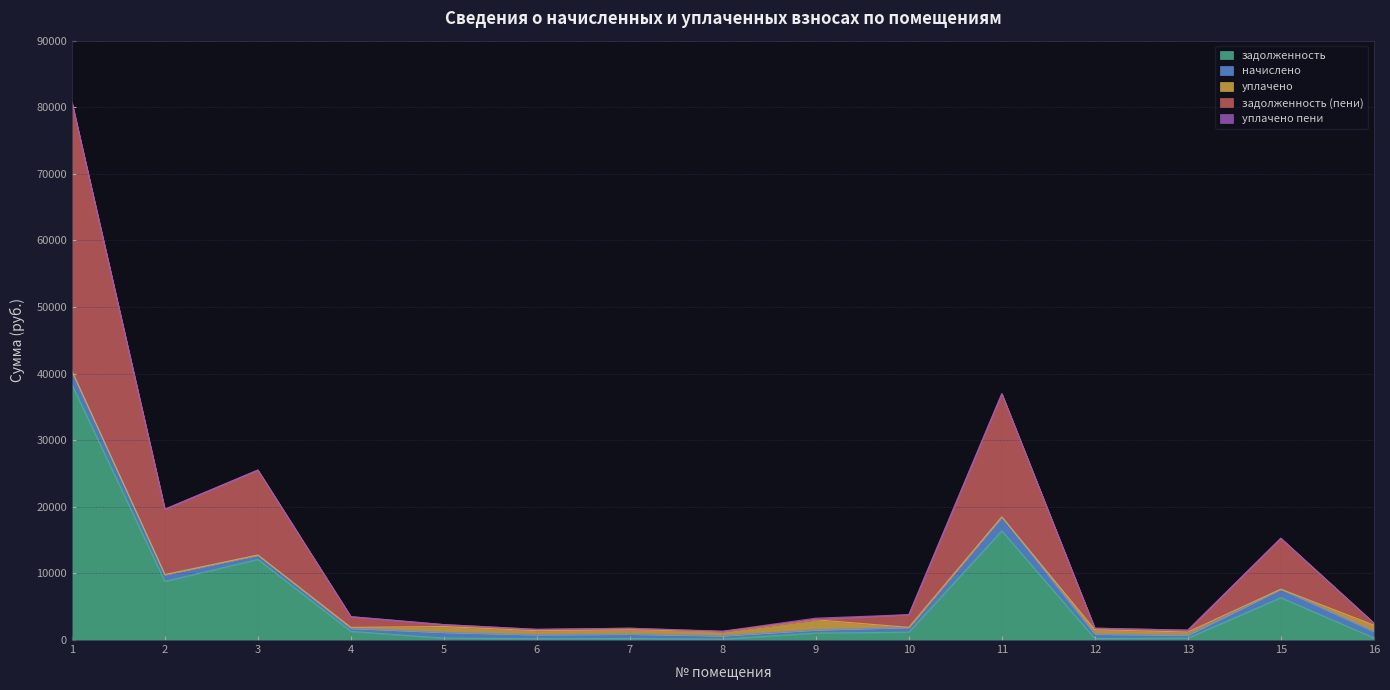

True or false: задолженность (пени) and задолженность intersect in this chart.

True